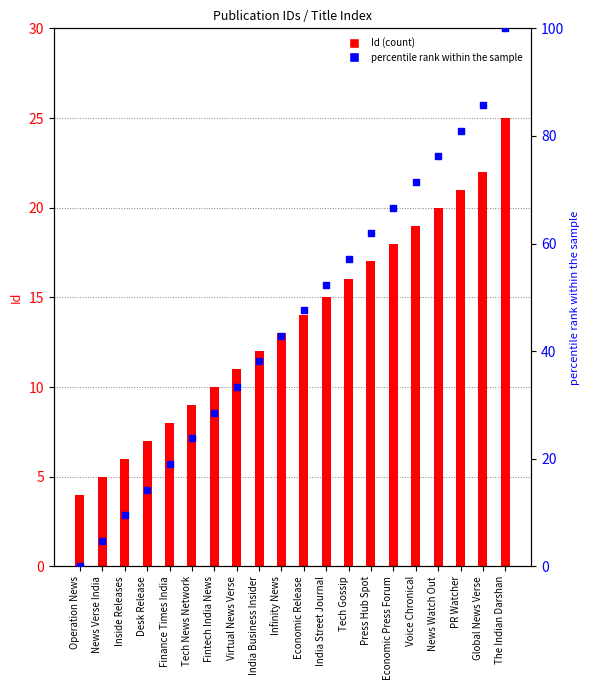

At how many categories does at least one series exceed 11?

17